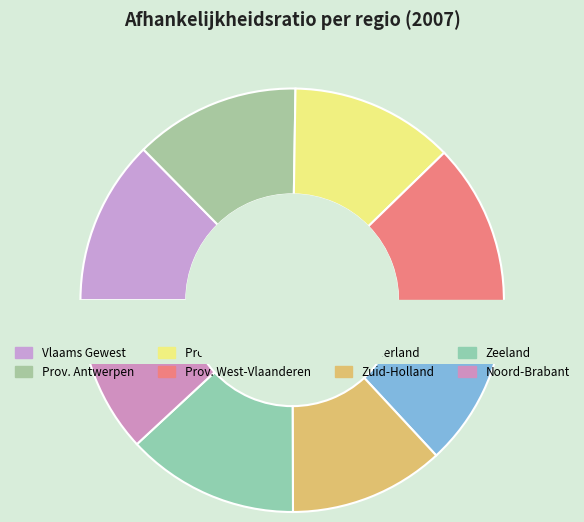

Is Zeeland the majority of the pie?

No